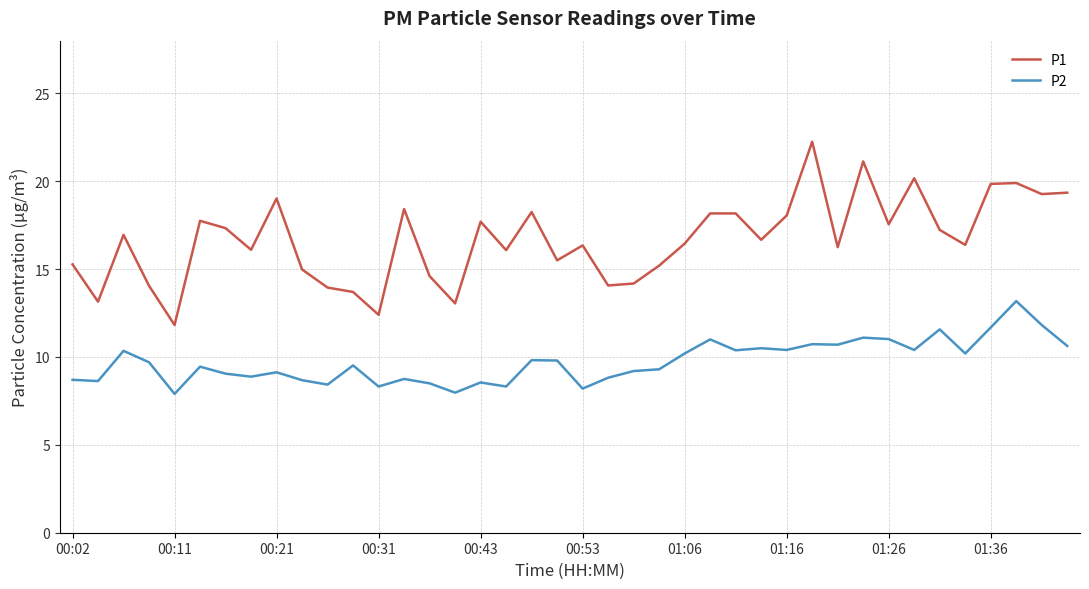

Count the number of categories in the chart.

40